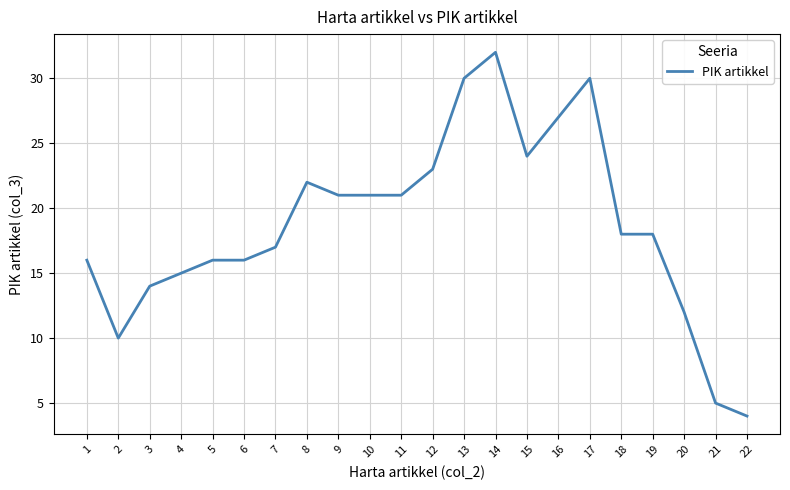

What is the change in value from 7 to 16?

+10